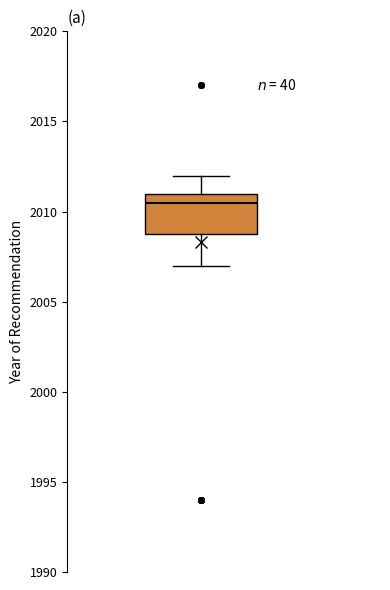

Transcribe this box plot: give where the median line is, the range the box spans, and where the two whiskers end, as read against the y-axis. The values are not printed on the chart, so give them approximately, as read against the axis.

median 2010.5, box 2009.0 to 2011.0, whiskers 2007.0 to 2012.0